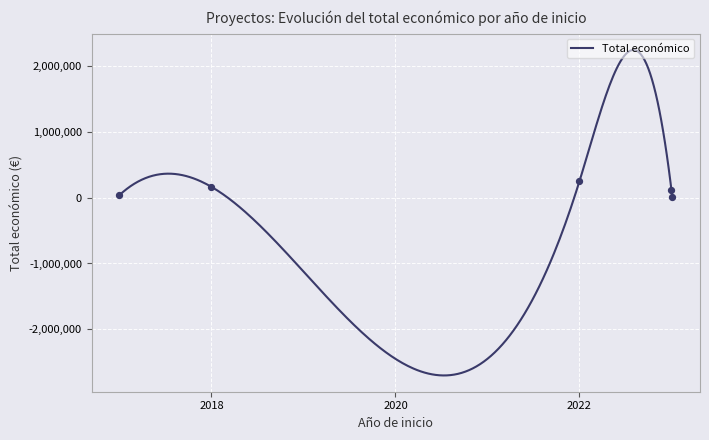

Approximately how many times larger is the value at 2022 compared to 2018?

1.5